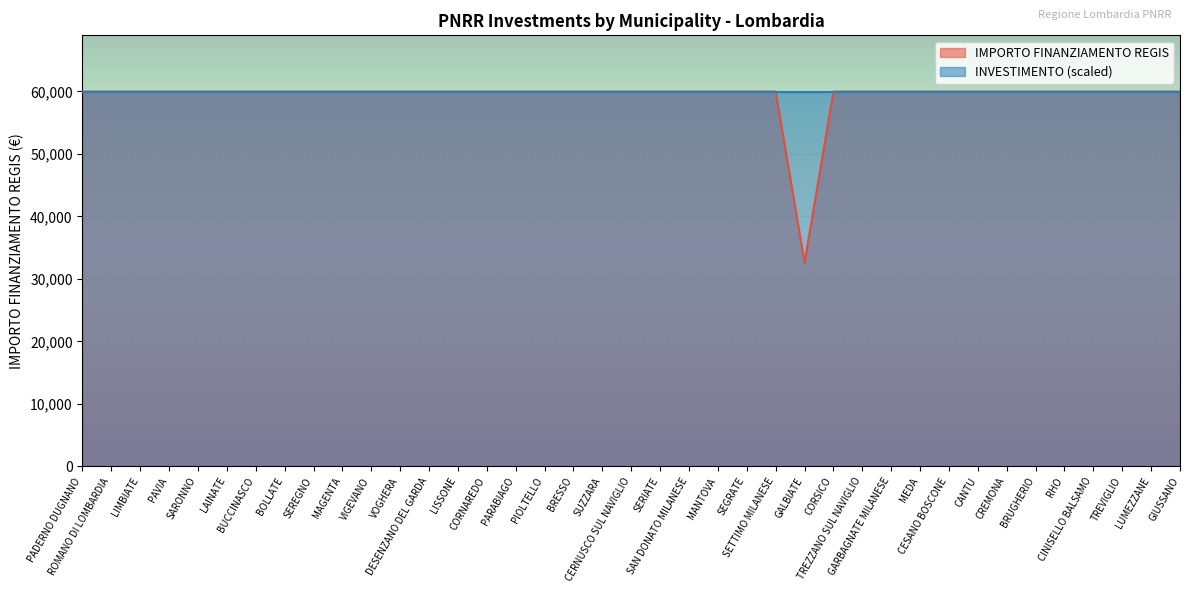

Between DESENZANO DEL GARDA and SAN DONATO MILANESE, which is larger?

DESENZANO DEL GARDA